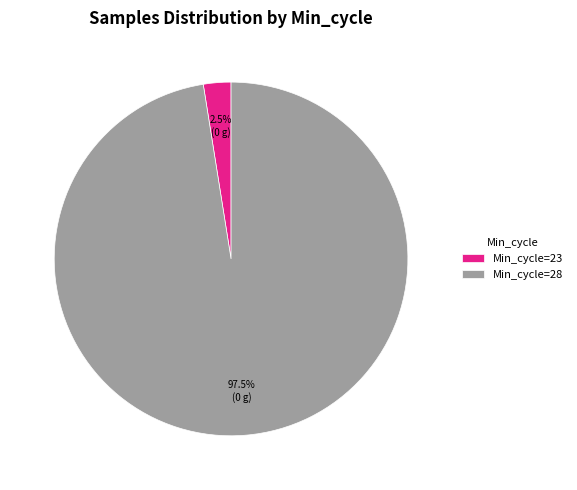

Combined, what portion of the pie is Min_cycle=28 and Min_cycle=23?

100.0%